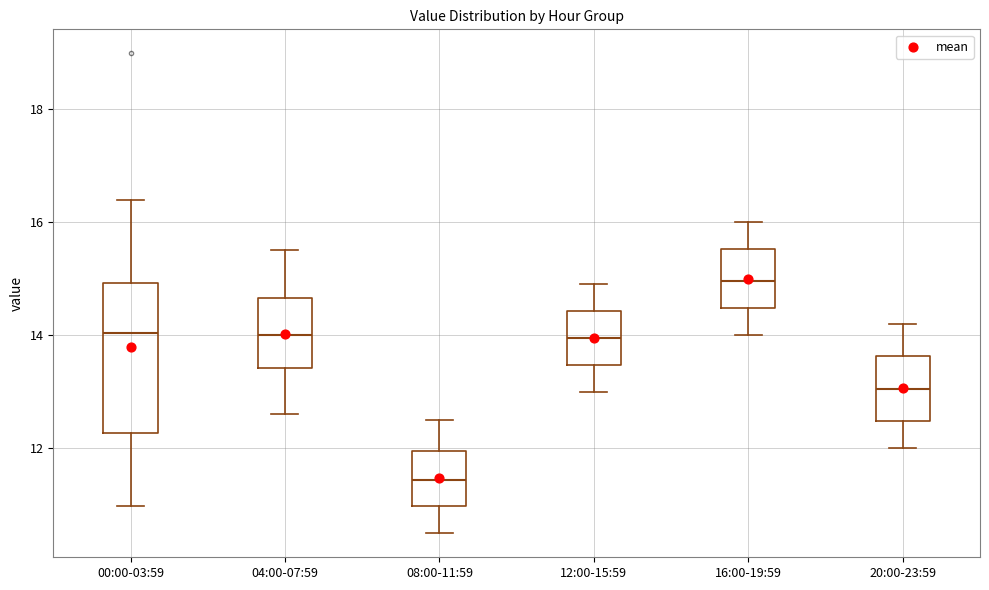

Reading left to right, read every box against the y-axis: the position of its median line, the range the box covers, and the ends of its whiskers. The values are not printed on the chart, so give them approximately, as read against the axis.

00:00-03:59: median 14.0, box 12.2 to 15.0, whiskers 11.0 to 16.4
04:00-07:59: median 14.0, box 13.4 to 14.6, whiskers 12.6 to 15.6
08:00-11:59: median 11.4, box 11.0 to 12.0, whiskers 10.6 to 12.6
12:00-15:59: median 14.0, box 13.4 to 14.4, whiskers 13.0 to 15.0
16:00-19:59: median 15.0, box 14.4 to 15.6, whiskers 14.0 to 16.0
20:00-23:59: median 13.0, box 12.4 to 13.6, whiskers 12.0 to 14.2